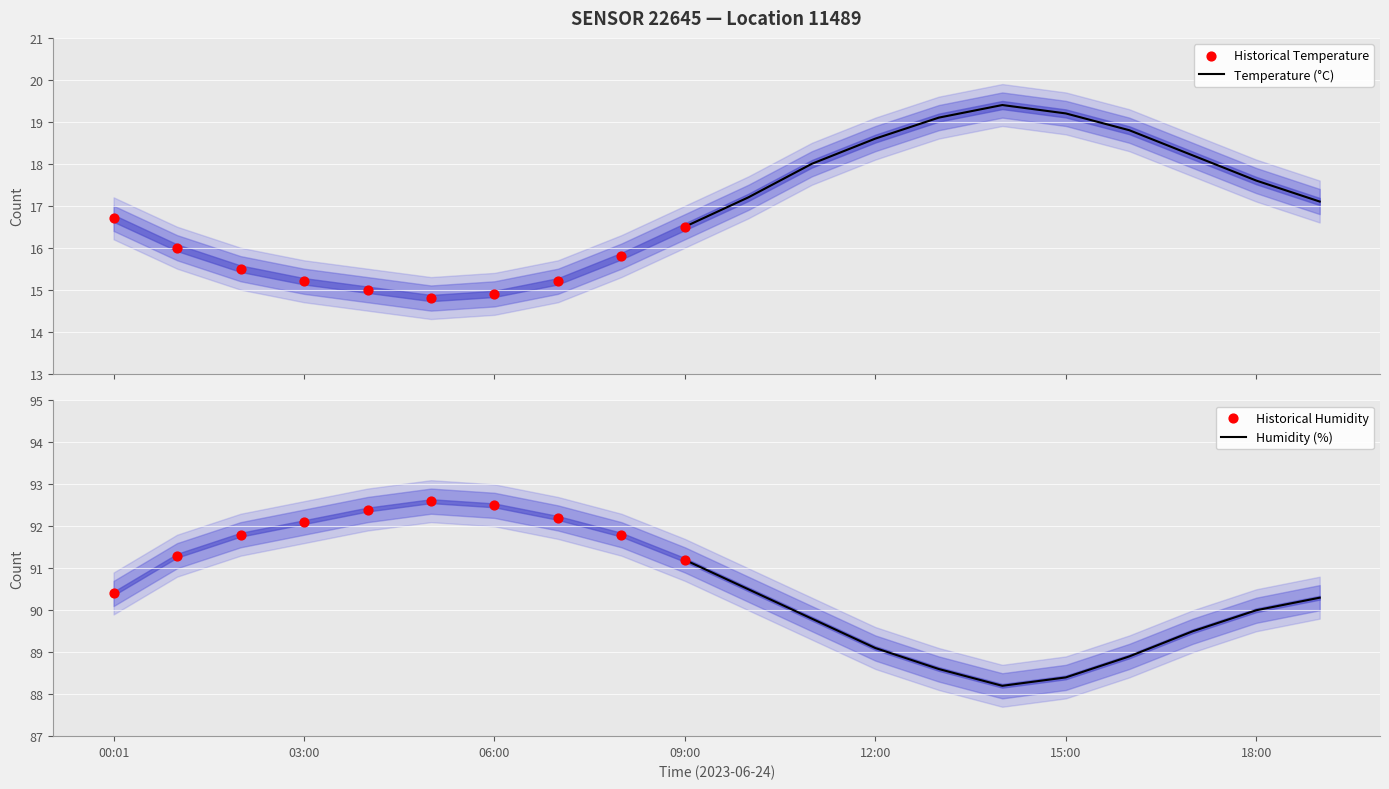

At which category is the sum across all series the highest?

11:00